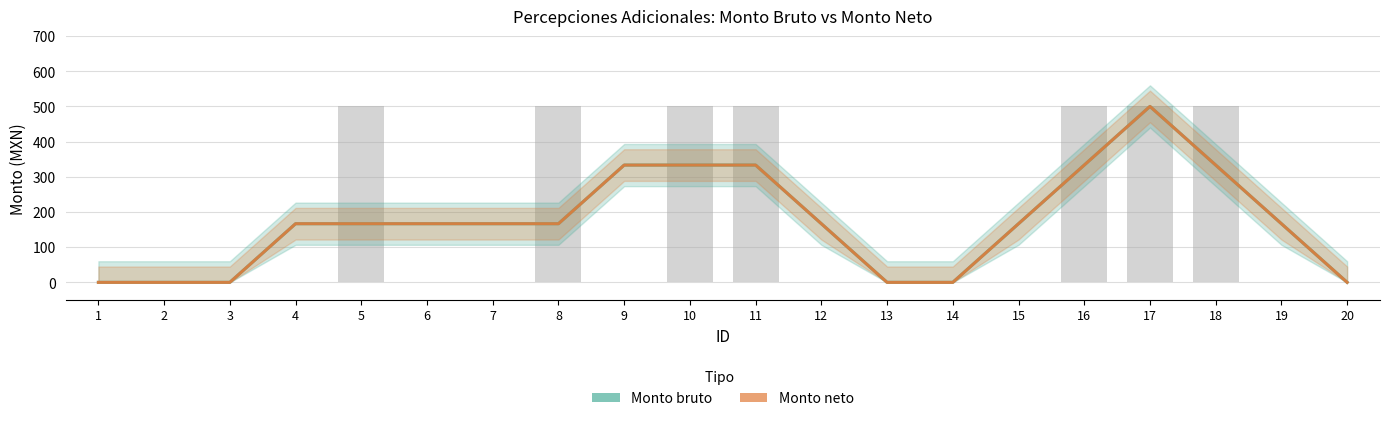

What are all the series names shown in the legend?

Monto bruto, Monto neto